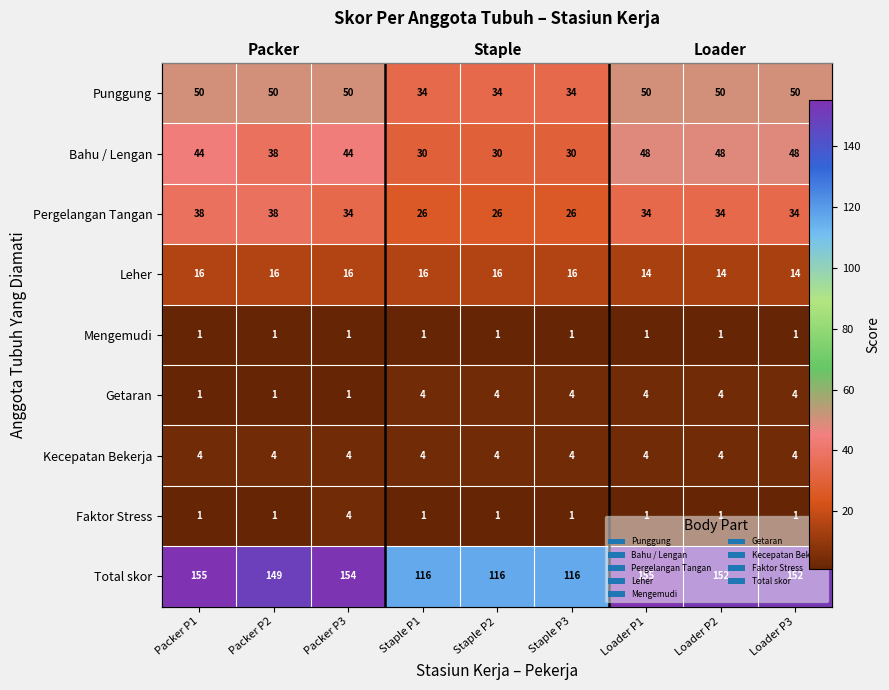

Between Packer P3 and Loader P3, which series saw the biggest shift?

Bahu / Lengan